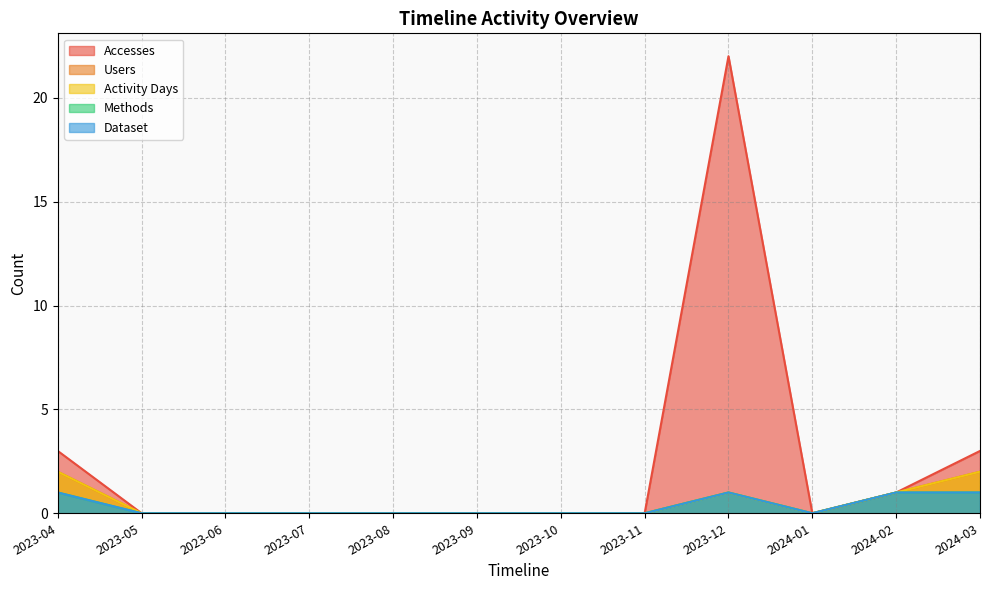

Which series has the widest spread of values?

Accesses